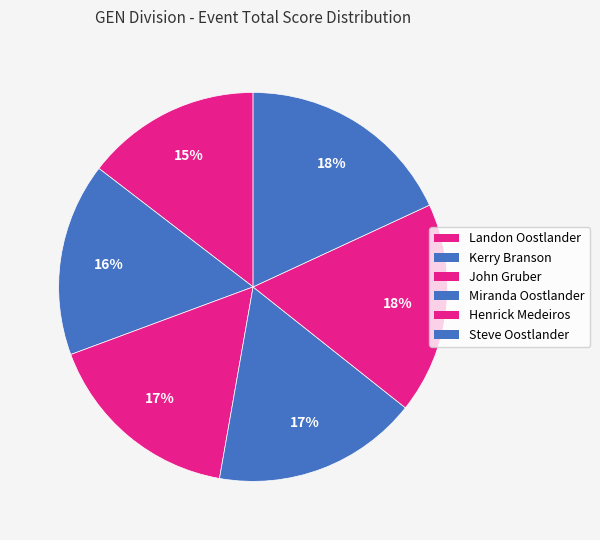

How much of the chart is everything except Miranda Oostlander?

82.9%